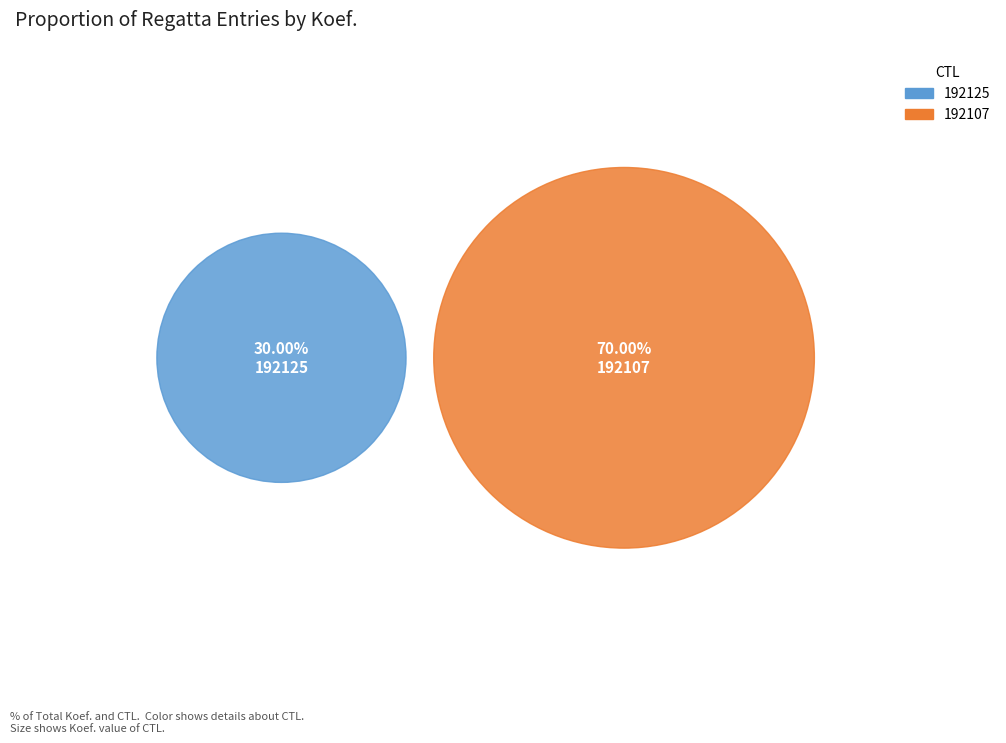

To the nearest percent, what percentage of the pie is 192107?

70%